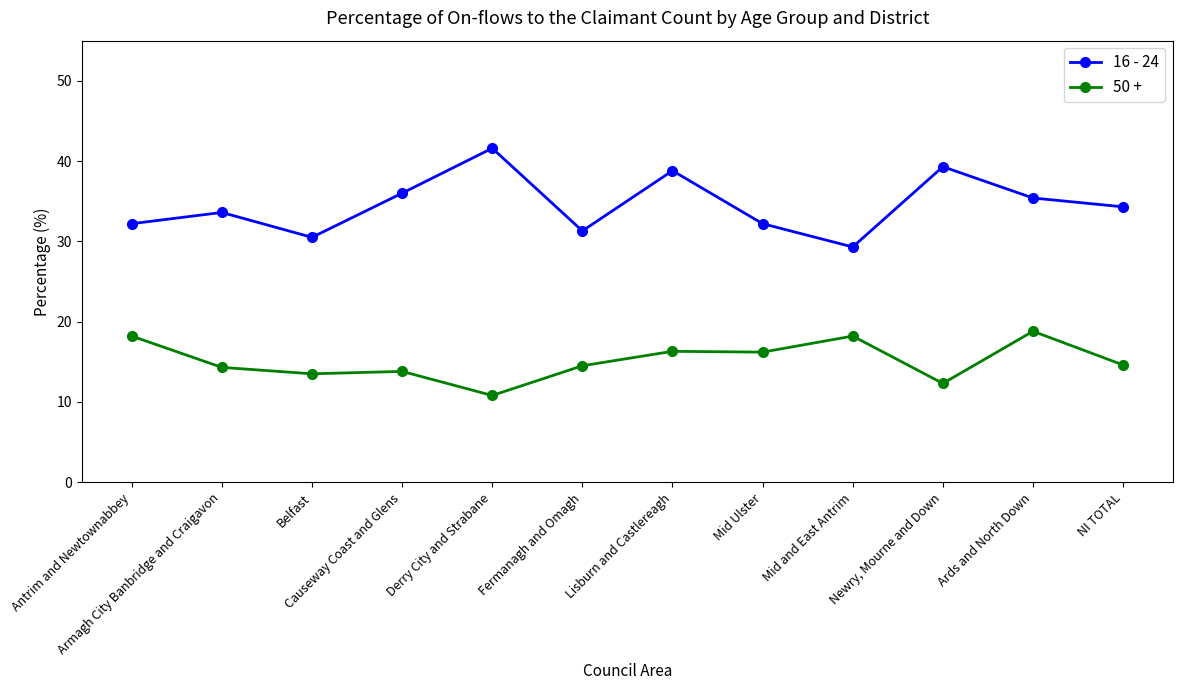

Which series has the widest spread of values?

16 - 24